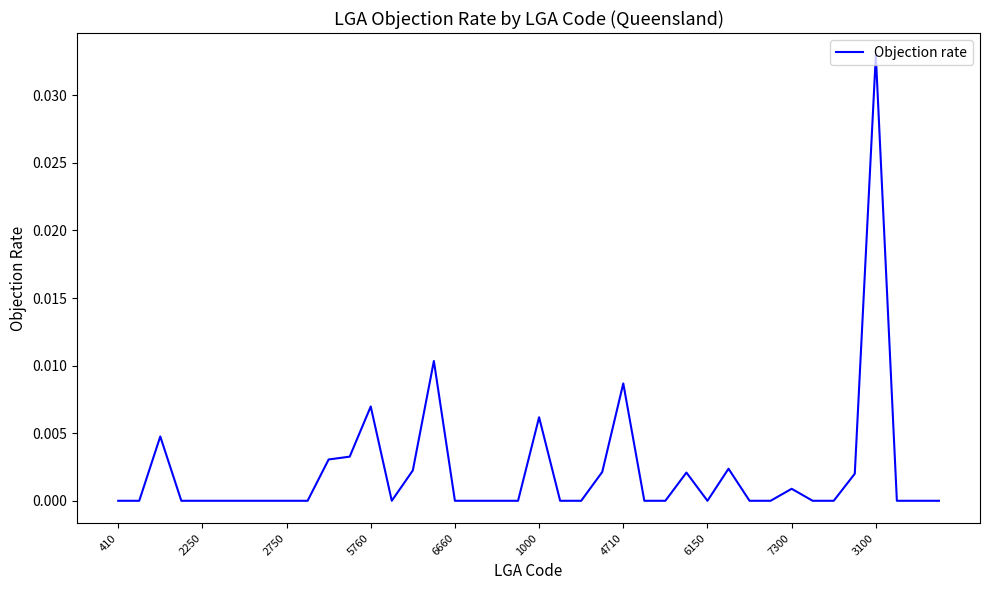

Which label corresponds to the largest value in the chart?

3100